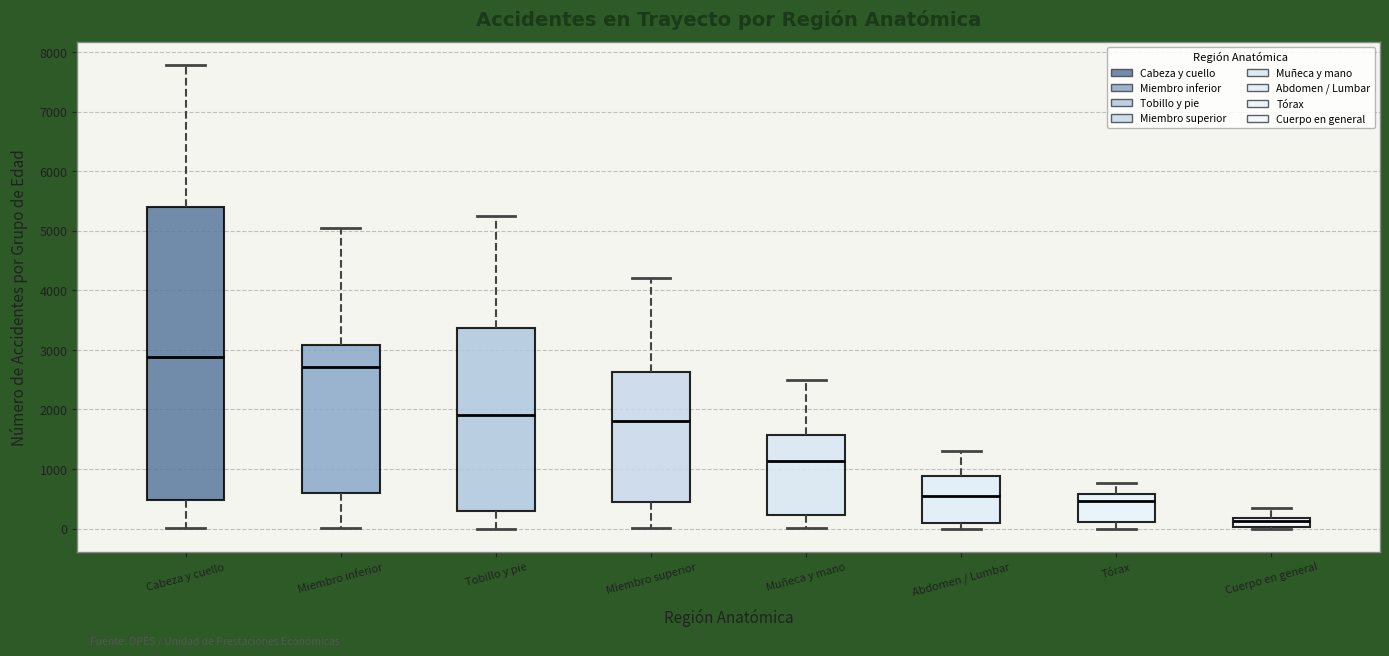

Comparing the boxes themselves (not the whiskers), which one is the tallest?

Cabeza y cuello